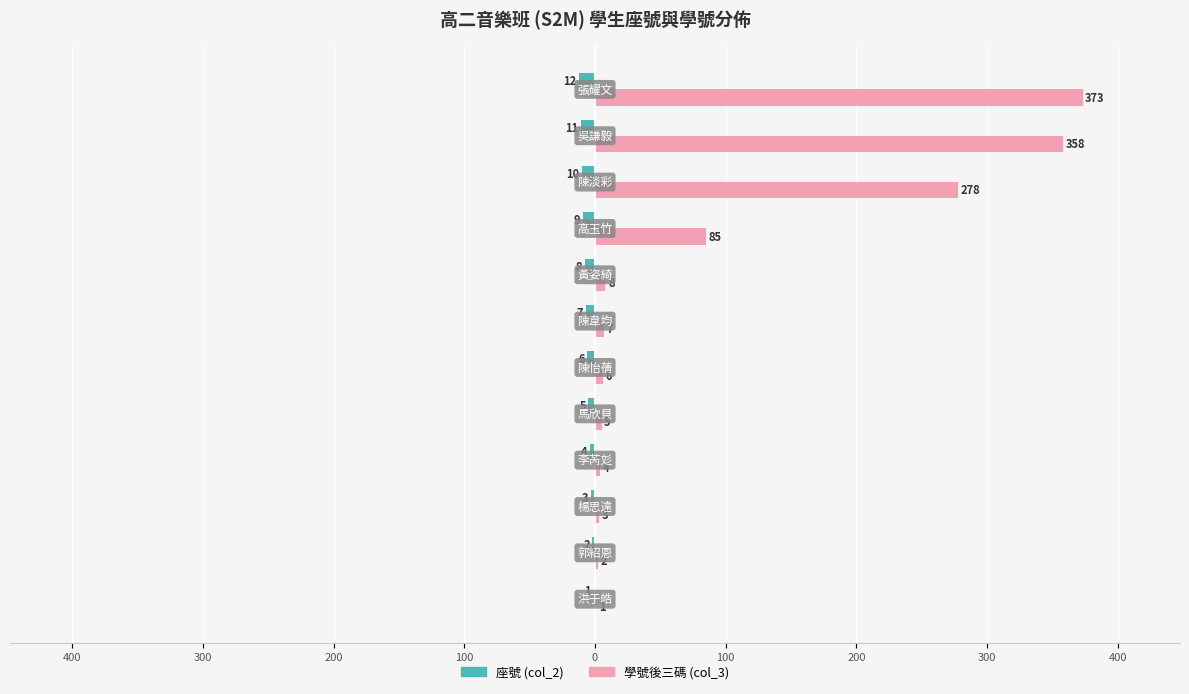

Reading left to right, extract all data points from this chart.

座號 (col_2): -1	-2	-3	-4	-5	-6	-7	-8	-9	-10	-11	-12
學號後三碼 (col_3): 1	2	3	4	5	6	7	8	85	278	358	373